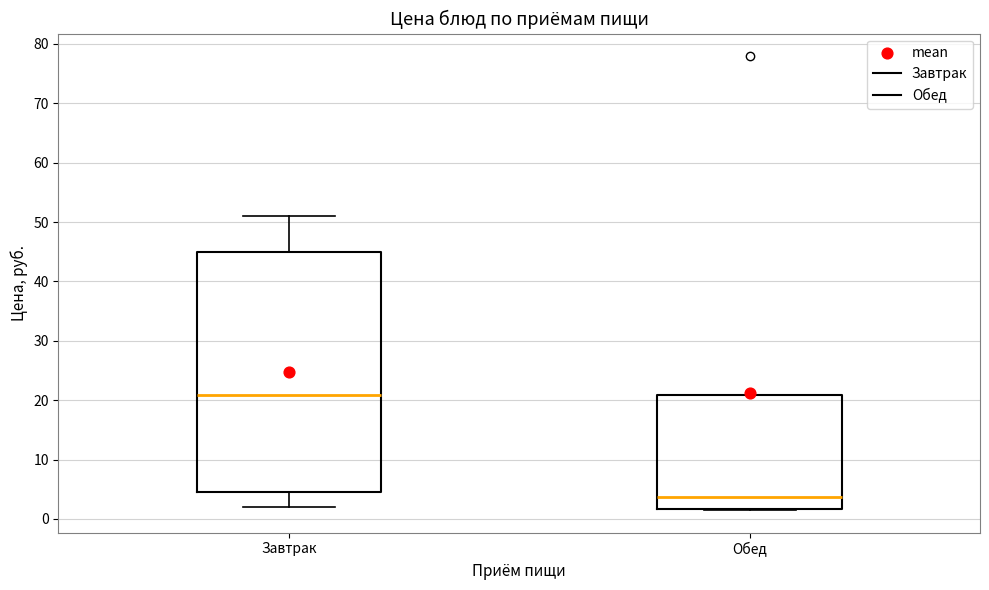

Reading left to right, transcribe this box plot: for each box, give where its median line is, the range the box spans, and where its two whiskers end, as read against the y-axis. The values are not printed on the chart, so give them approximately, as read against the axis.

Завтрак: median 21, box 5 to 45, whiskers 2 to 51
Обед: median 4, box 2 to 21, whiskers 2 to 21